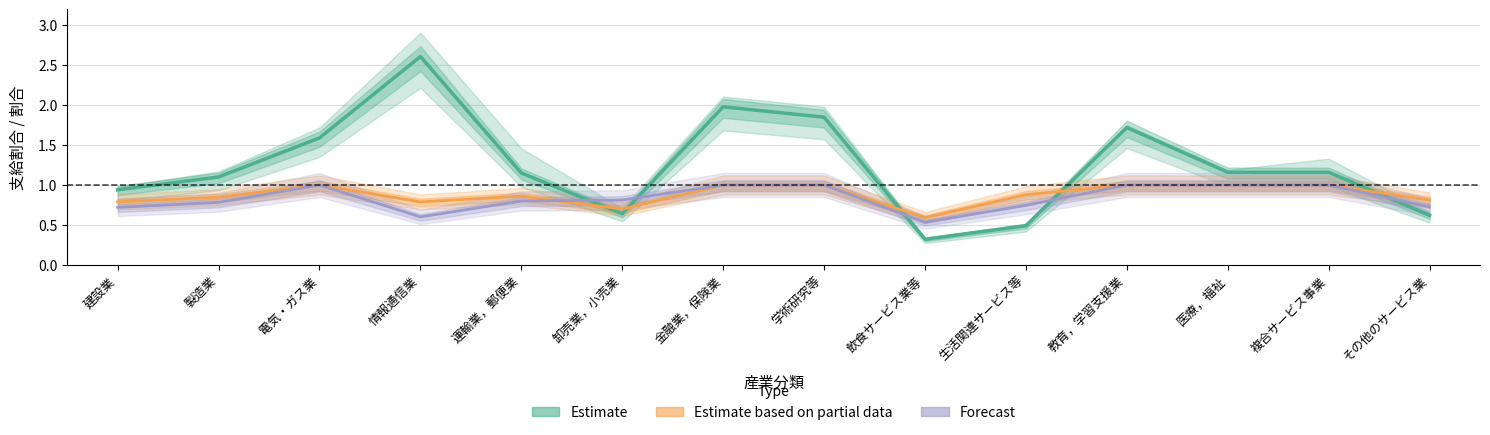

Which has a higher value, 運輸業，郵便業 or 情報通信業?

情報通信業